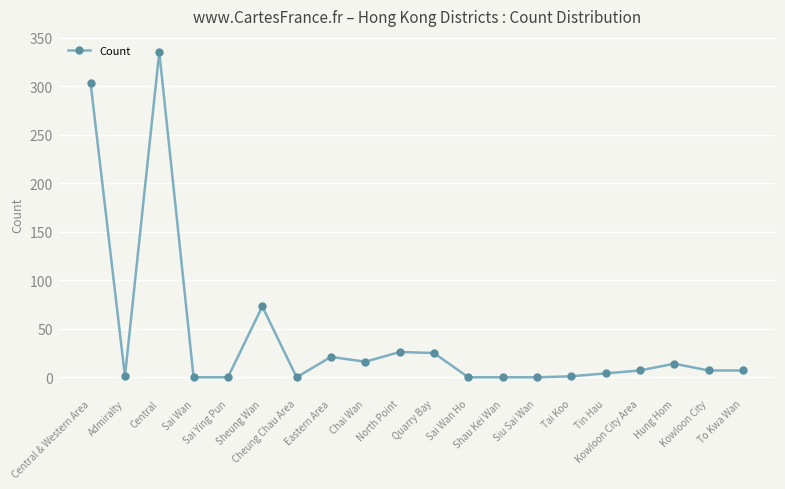

How many distinct data groups are displayed?

1